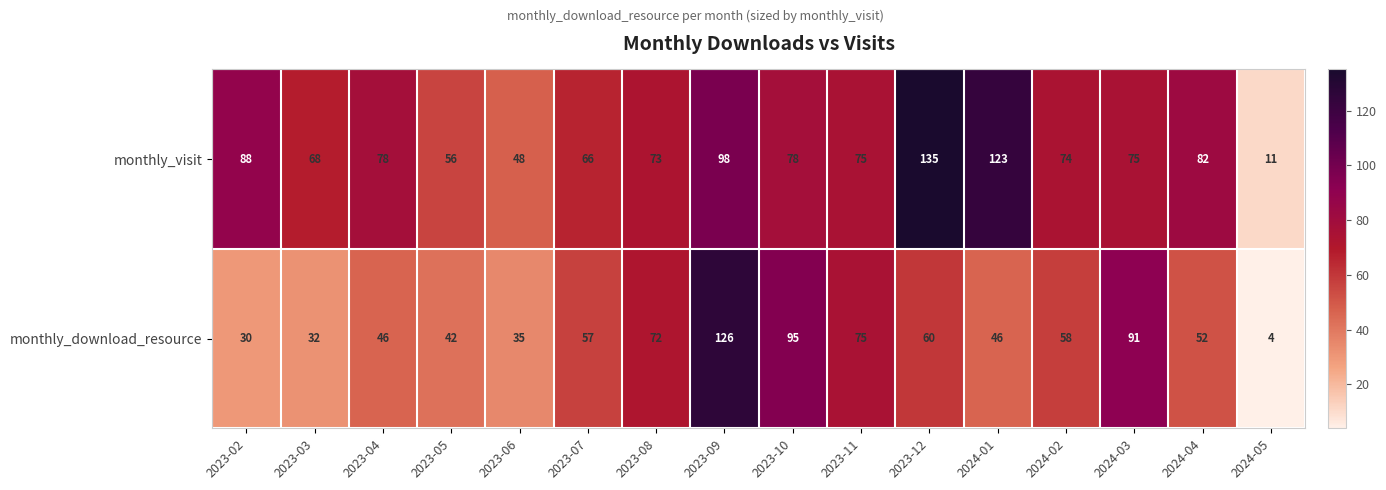

At how many categories does at least one series exceed 72?

11